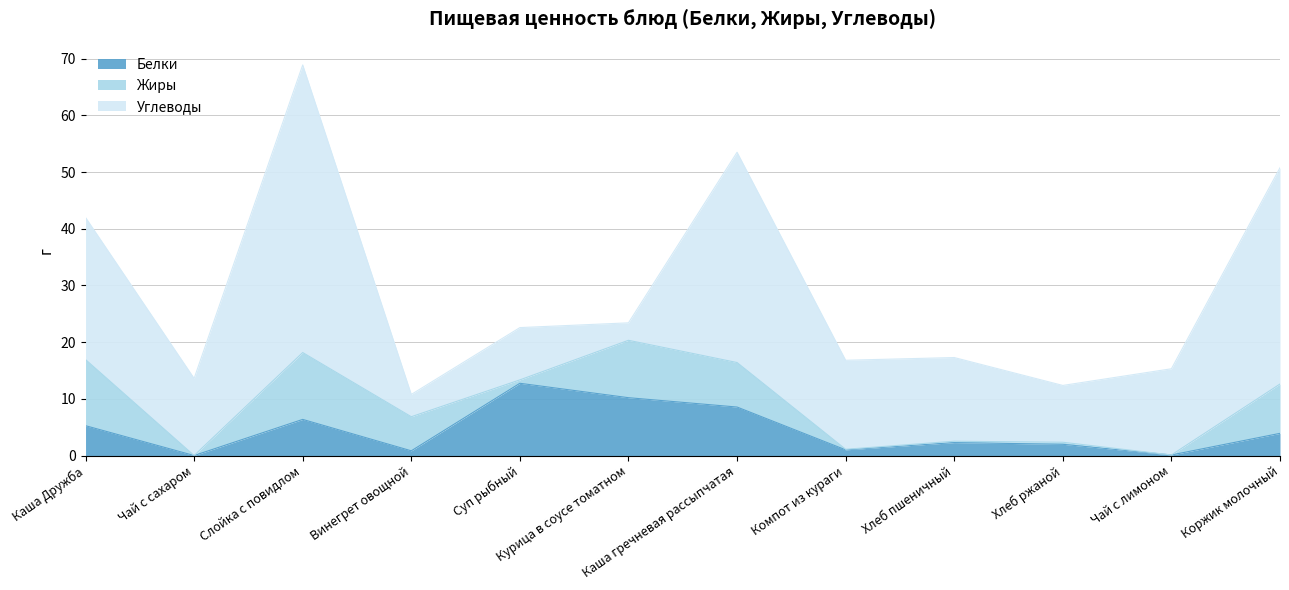

Where do Жиры and Углеводы first cross each other?

Слойка с повидлом and Винегрет овощной